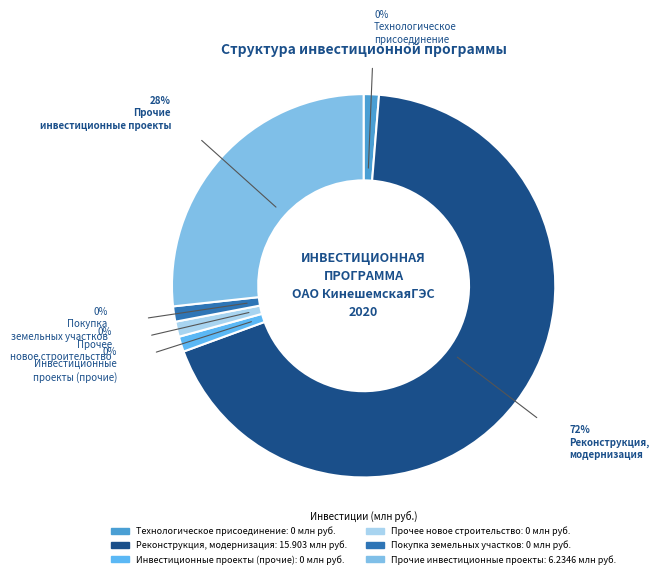

How much of the chart is everything except Реконструкция, модернизация?

28.2%